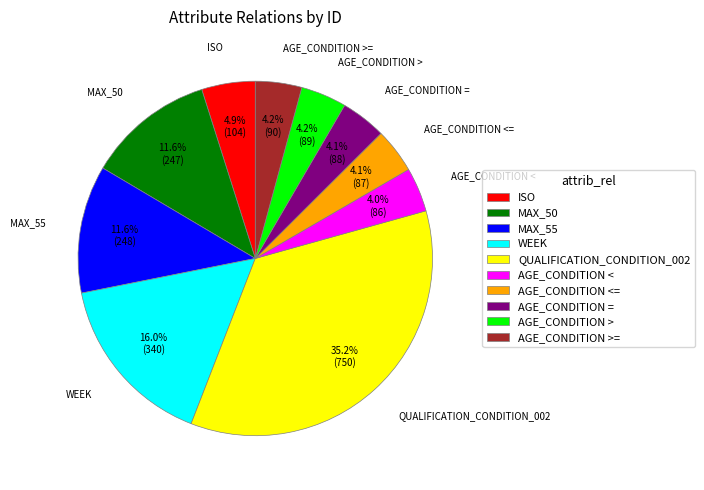

Combined, do ISO and AGE_CONDITION <= account for over 50%?

No